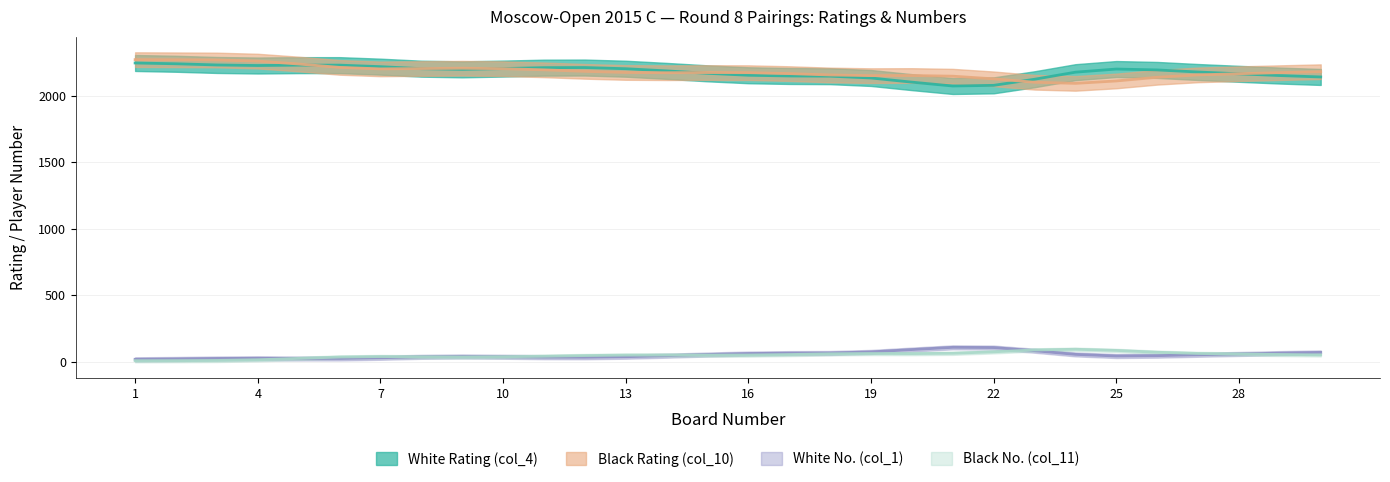

What is the sum of the Black Rating (col_10) values at 22 and 16?

4369